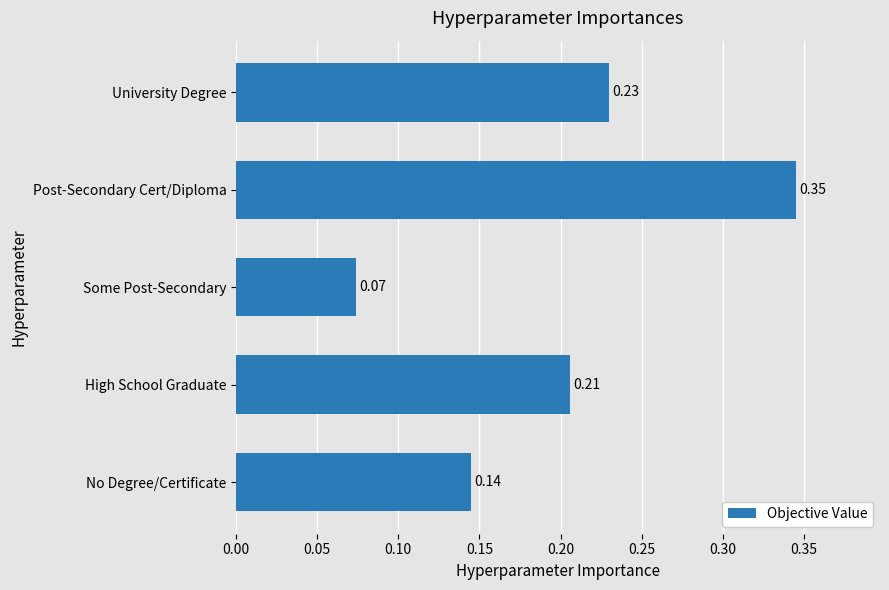

What is the change in value from No Degree/Certificate to High School Graduate?

+0.1